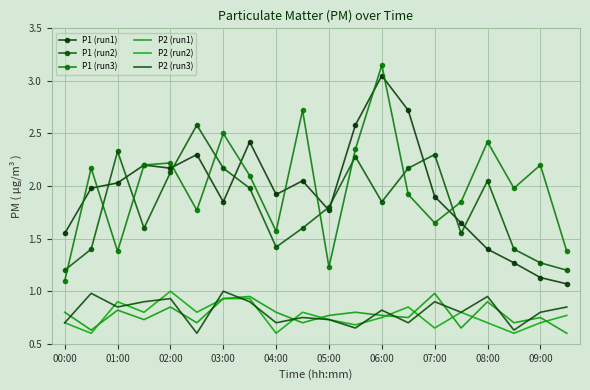

Rank the categories by P1 (run1) value from highest to lowest.

12, 13, 11, 07:00, 05:00, 03:00, 04:00, 09:00, 02:00, 01:00, 08:00, 14, 06:00, 10, 15, 00:00, 16, 17, 18, 19